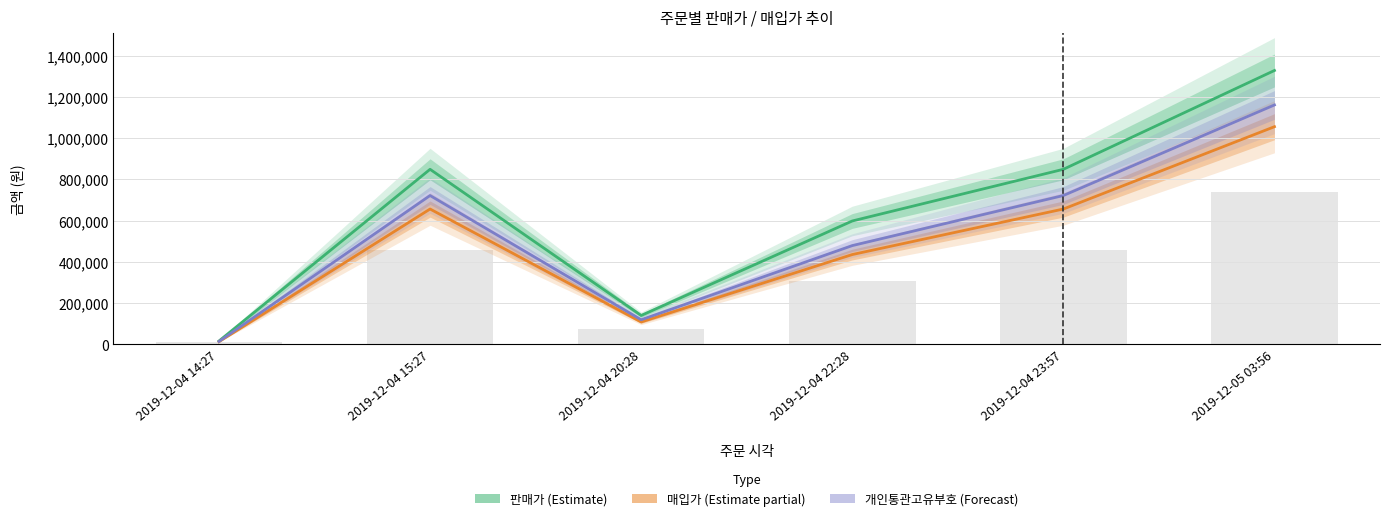

What are all the series names shown in the legend?

판매가, 매입가, 개인통관고유부호(참고)